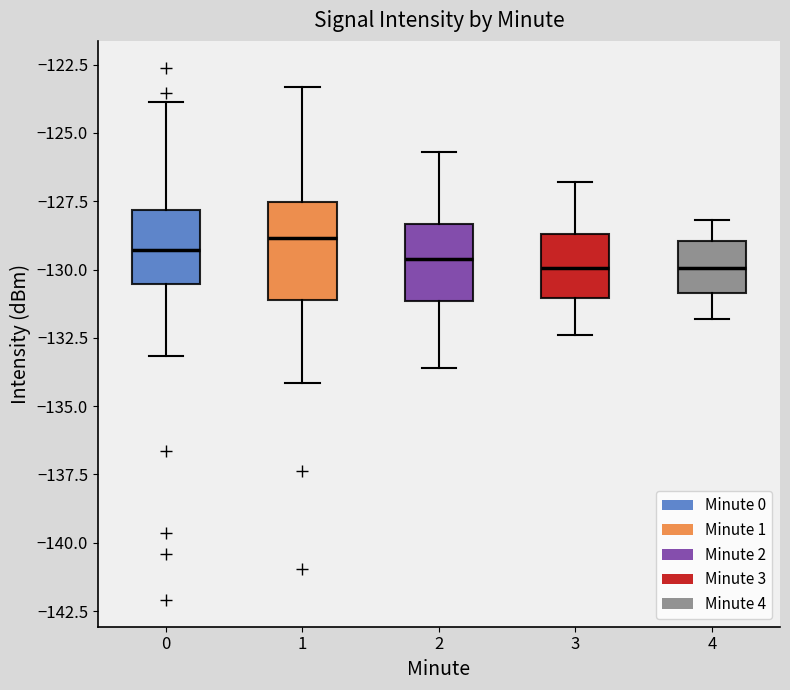

Reading left to right, read every box against the y-axis: the position of its median line, the range the box covers, and the ends of its whiskers. The values are not printed on the chart, so give them approximately, as read against the axis.

0: median -129.5, box -130.5 to -128.0, whiskers -133.0 to -124.0
1: median -129.0, box -131.0 to -127.5, whiskers -134.0 to -123.5
2: median -129.5, box -131.0 to -128.5, whiskers -133.5 to -125.5
3: median -130.0, box -131.0 to -128.5, whiskers -132.5 to -127.0
4: median -130.0, box -131.0 to -129.0, whiskers -132.0 to -128.0